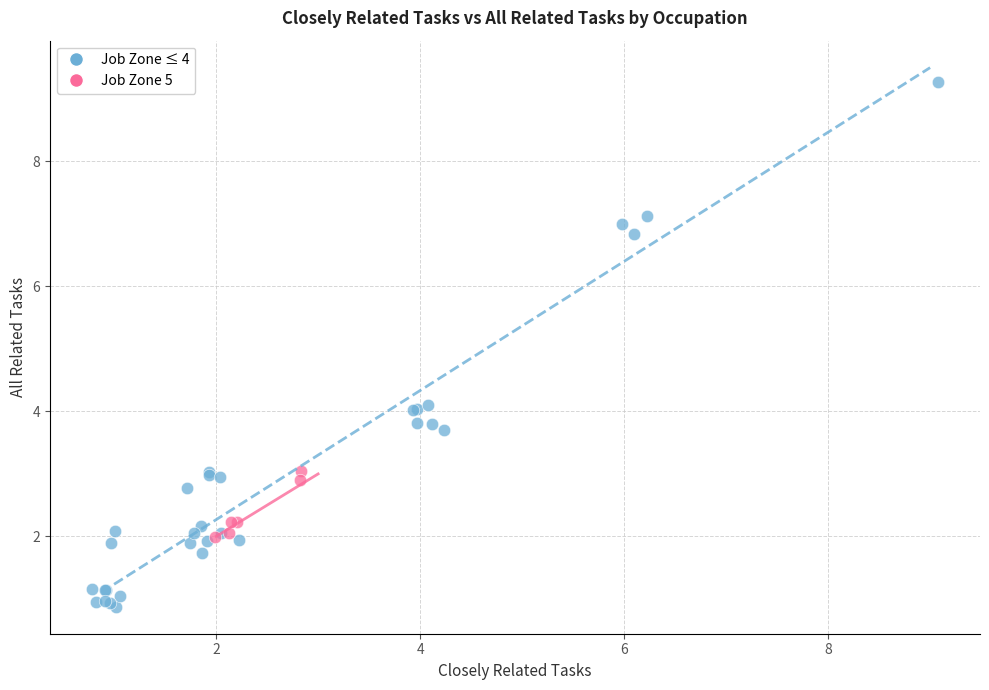

Which series reaches the maximum Y coordinate?

Job Zone ≤ 4